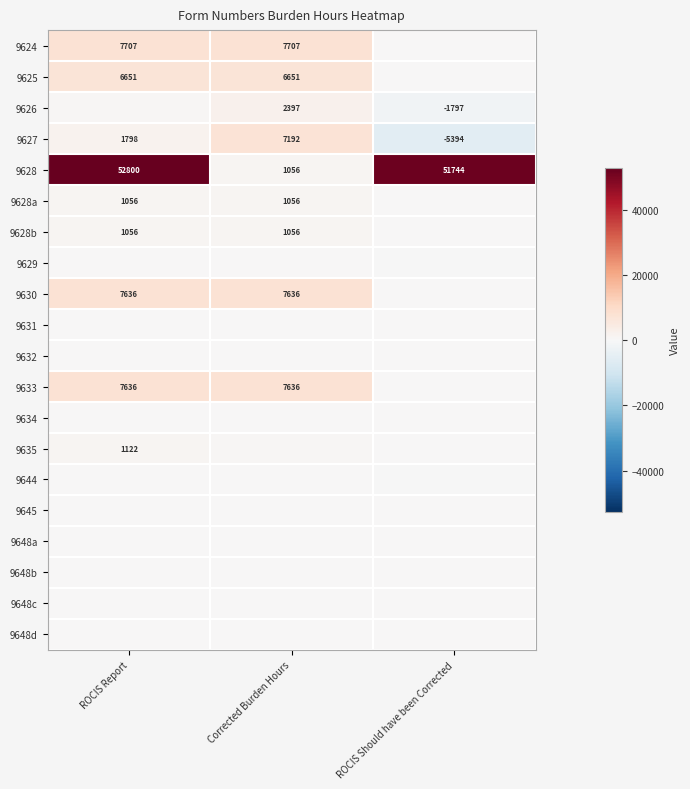

Is it true that 9627 equals -2948.9 at ROCIS Should have been Corrected?

False